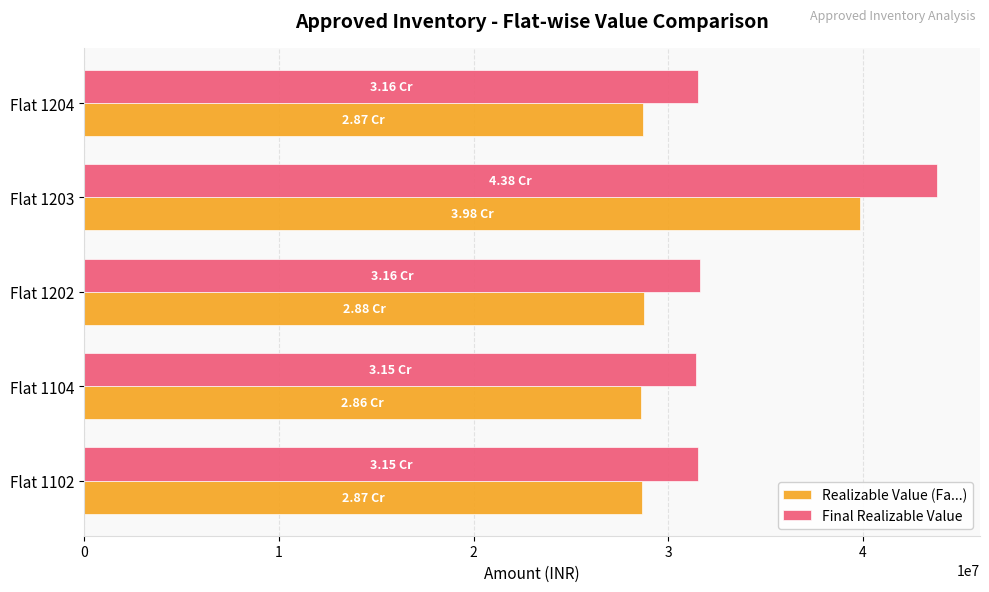

What are all the series names shown in the legend?

Realizable Value (Fa...), Final Realizable Value